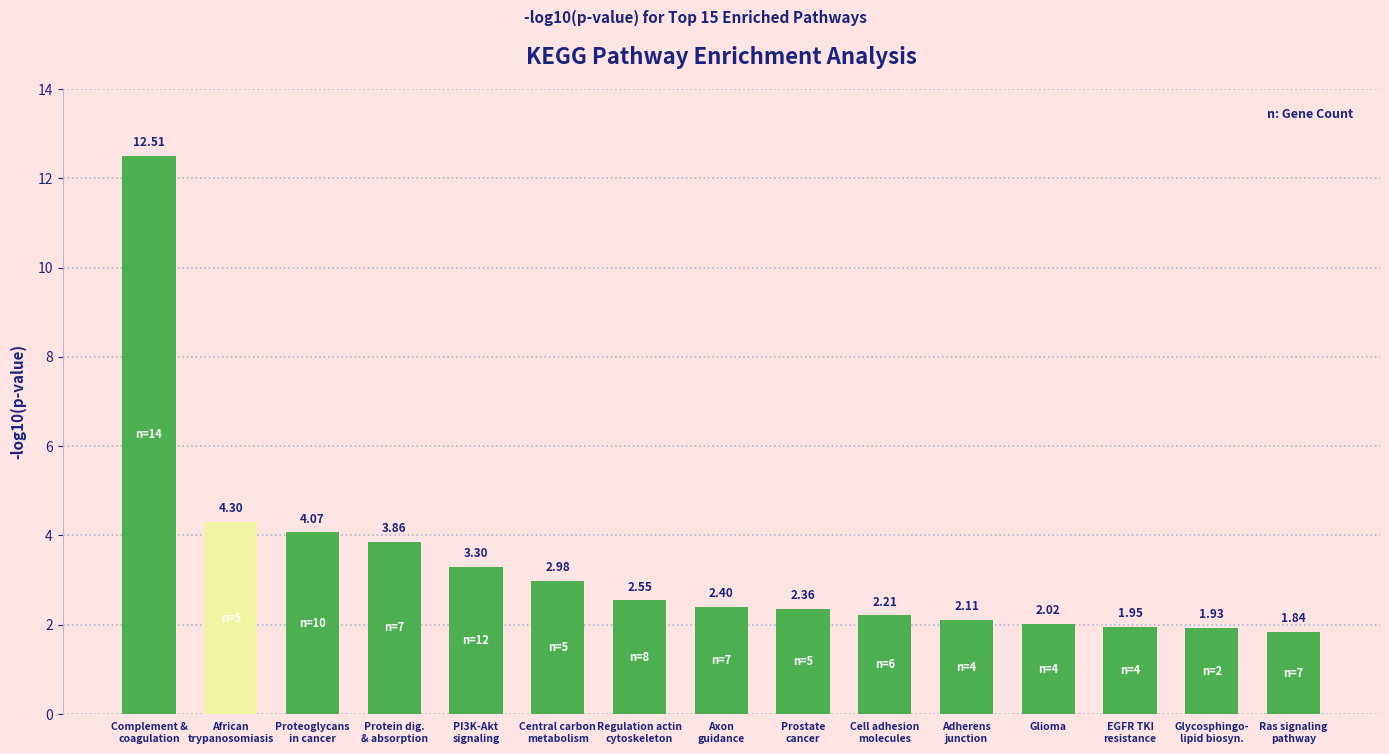

Approximately how many times larger is the value at Glycosphingo-
lipid biosyn. compared to Axon
guidance?

0.8